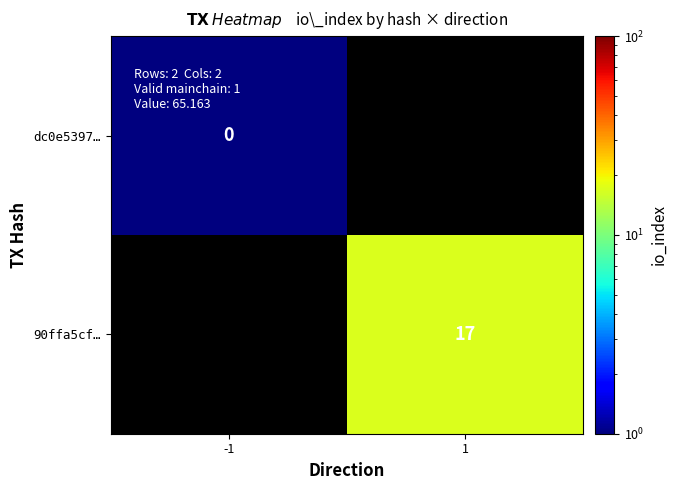

Is it true that 90ffa5cf… equals 17 at 1?

True